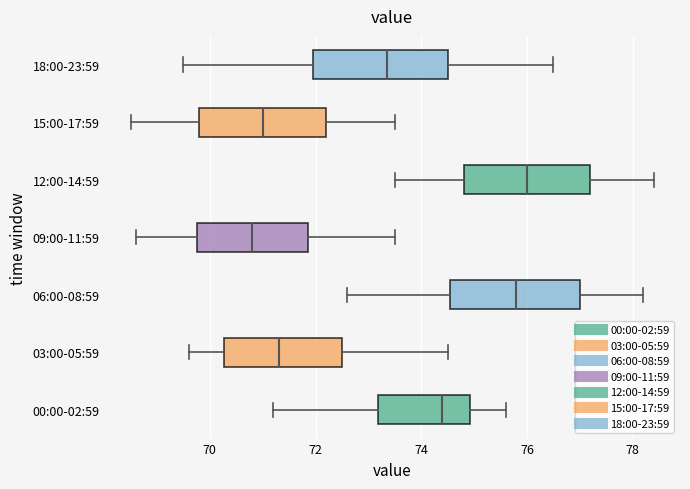

Where does the left whisker of the box for 18:00-23:59 end on the x-axis? The values are not printed on the chart, so give them approximately, as read against the axis.

69.6